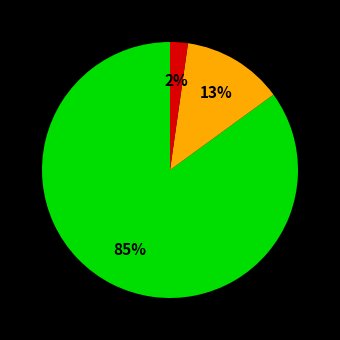

Is there a majority slice in this chart?

Yes